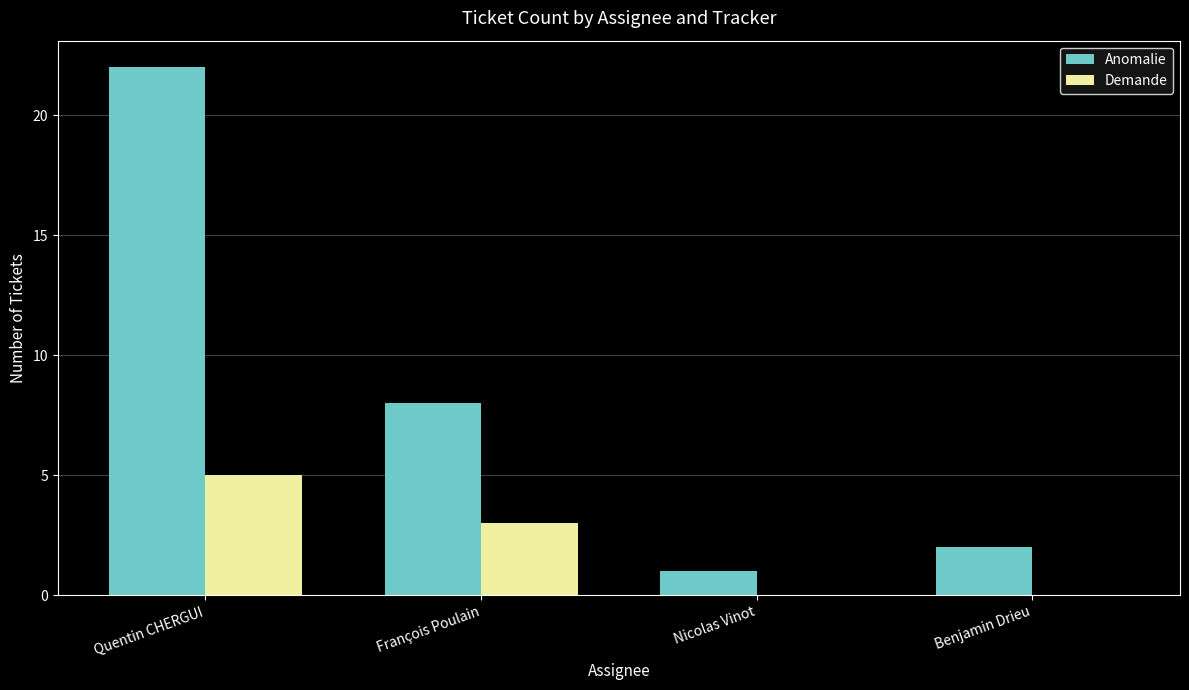

Reading left to right, transcribe all the data shown in this chart.

Anomalie: Quentin CHERGUI=22	François Poulain=8	Nicolas Vinot=1	Benjamin Drieu=2
Demande: Quentin CHERGUI=5	François Poulain=3	Nicolas Vinot=0	Benjamin Drieu=0